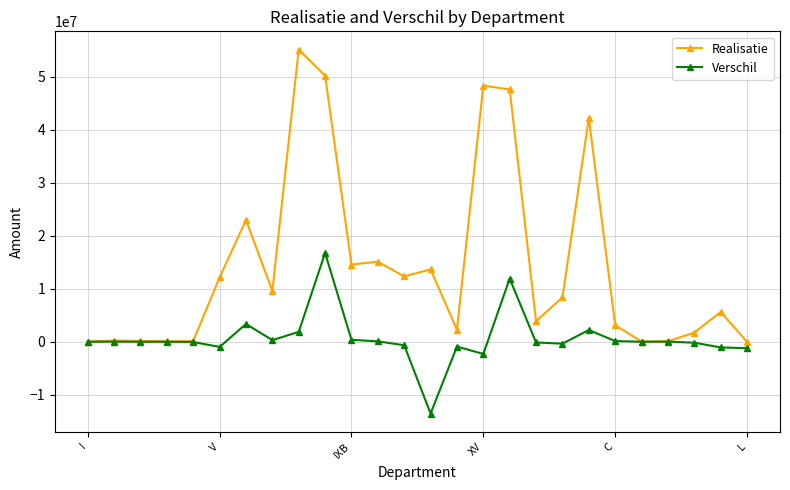

Rank the series by their maximum value, from lowest to highest.

Verschil, Realisatie